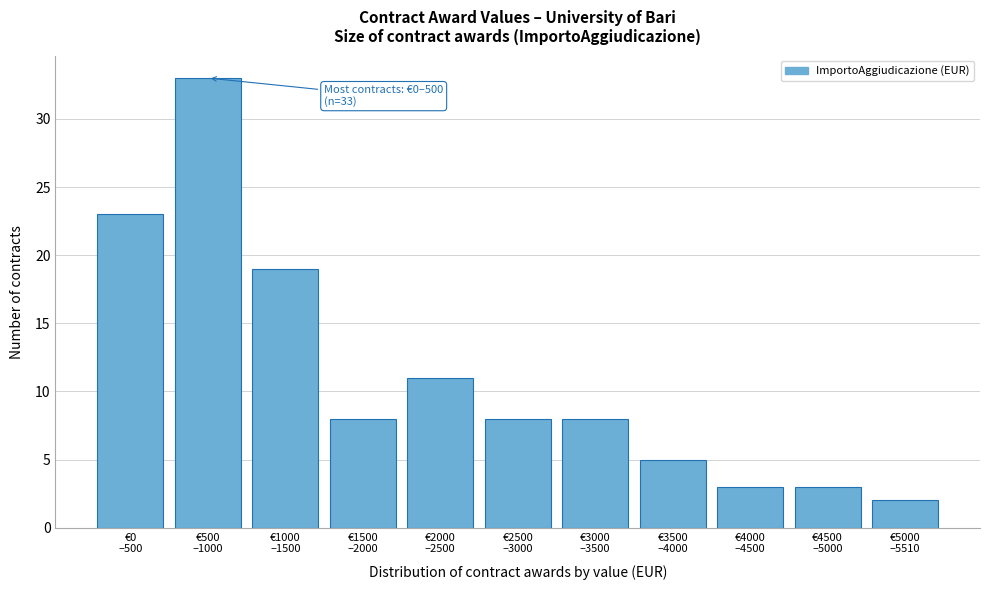

Reading left to right, list all the values displayed in this chart.

23	33	19	8	11	8	8	5	3	3	2